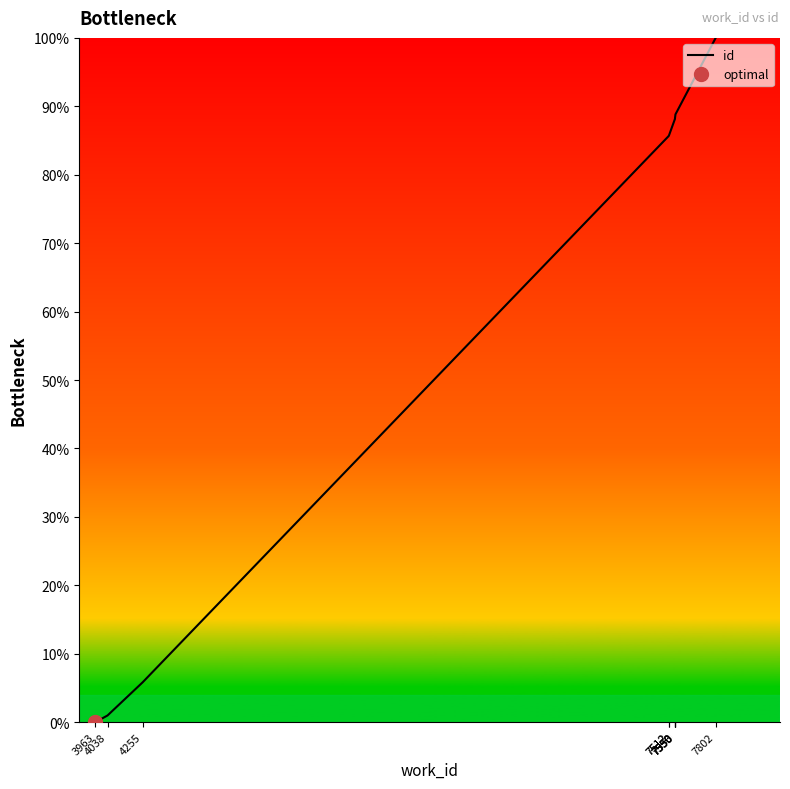

At which label does the data first exceed 88?

7550